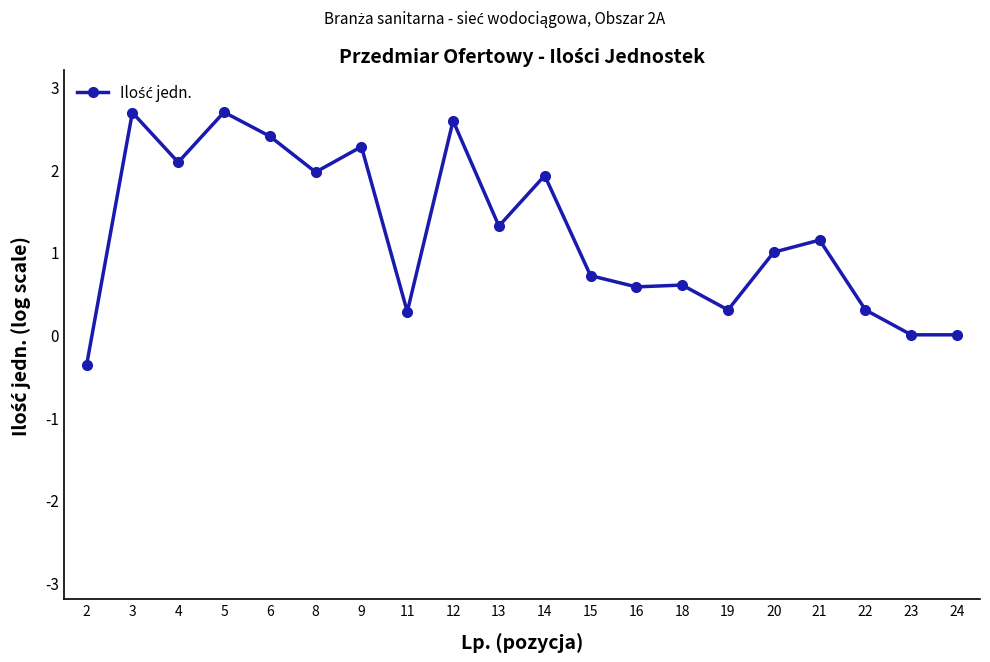

True or false: the data shows 1.0 at 15.

False